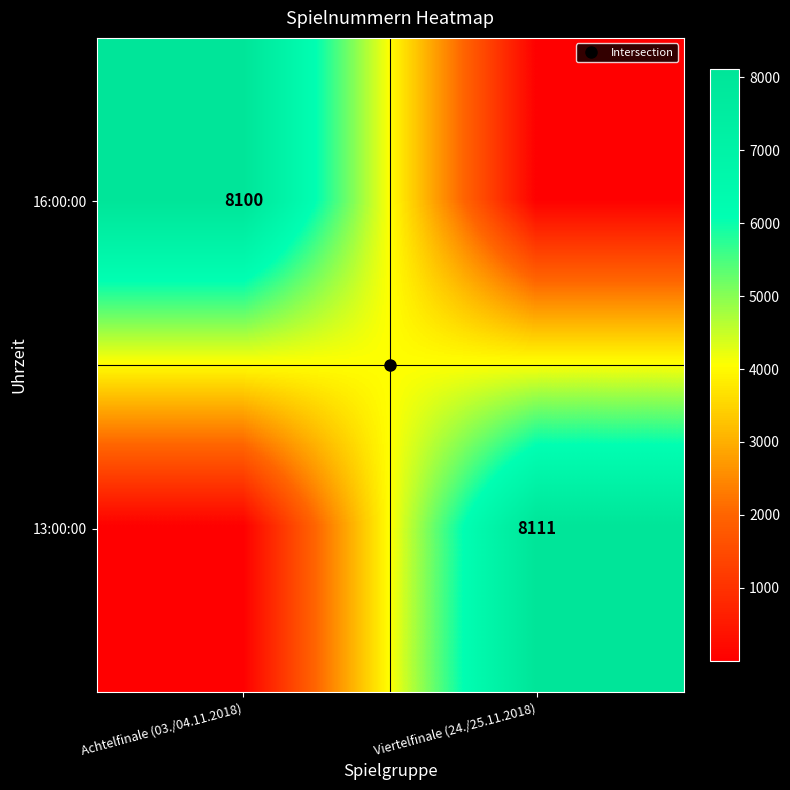

Which series has the widest spread of values?

13:00:00